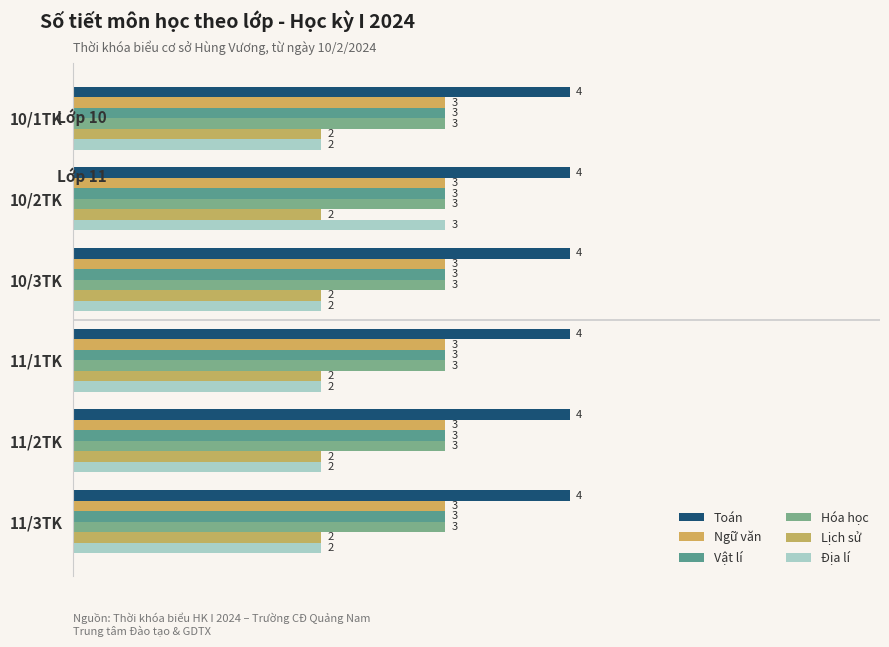

Are the bars horizontal?

Yes